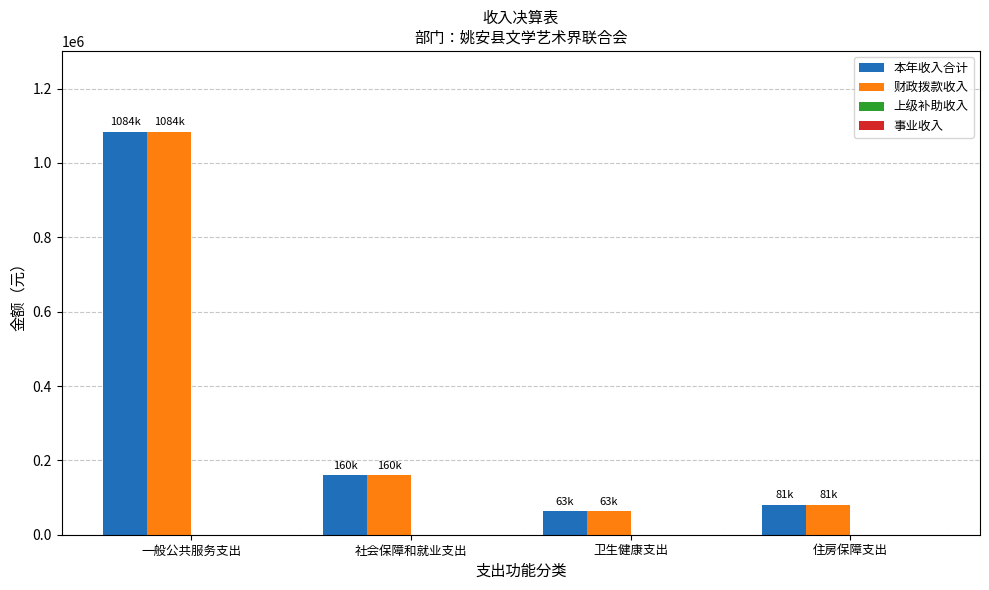

What is the minimum value for 本年收入合计?

63035.4